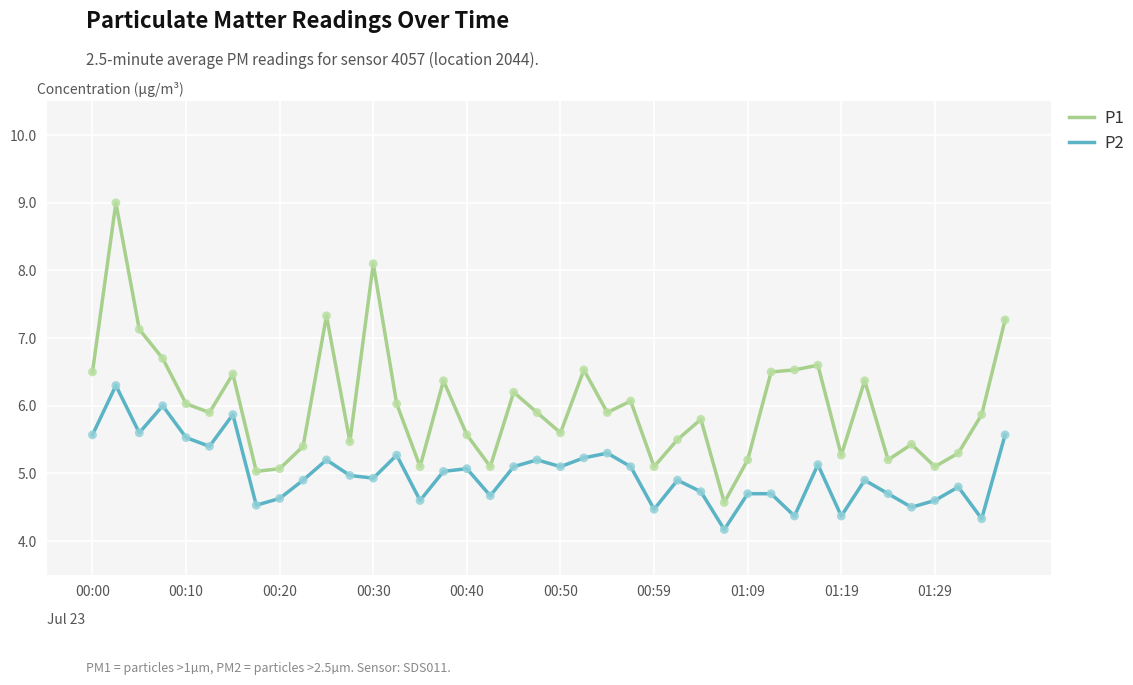

Which series has the largest total across all categories?

P1